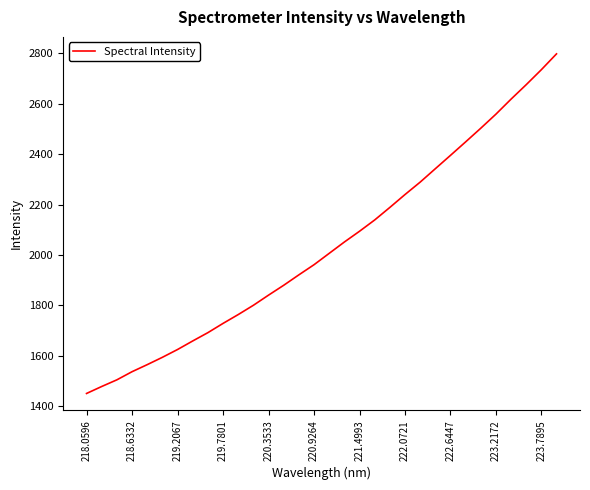

What is the maximum value shown in the chart?

2796.9